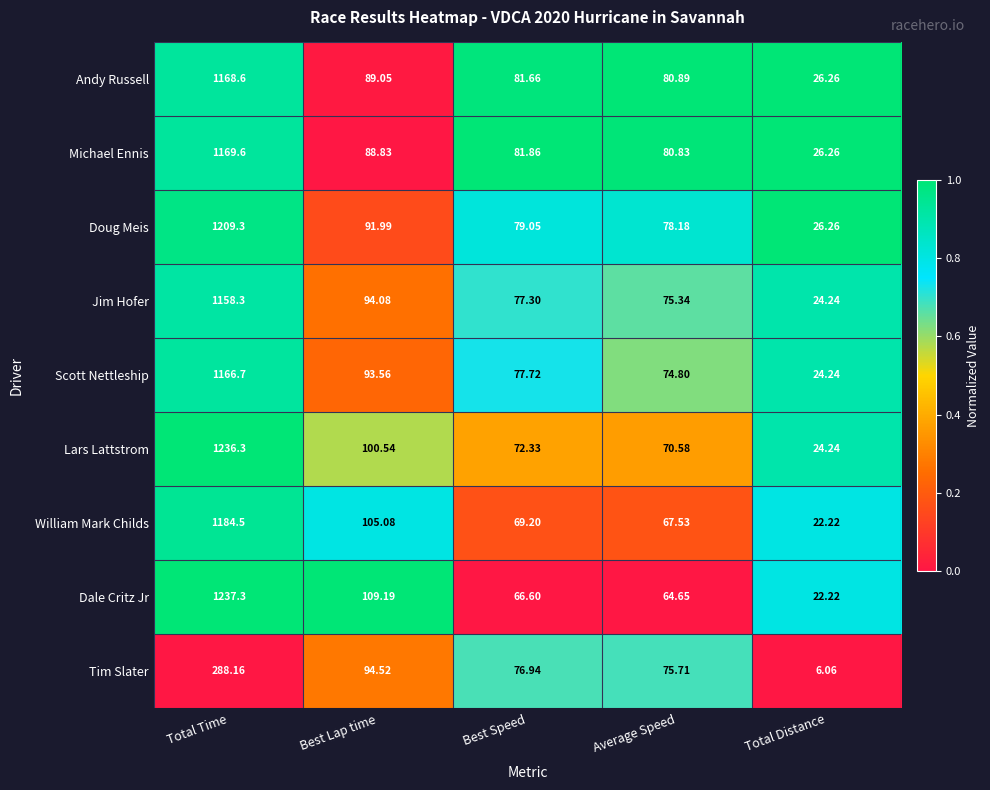

What is the spread (max minus min) of values at Best Lap time?

20.4